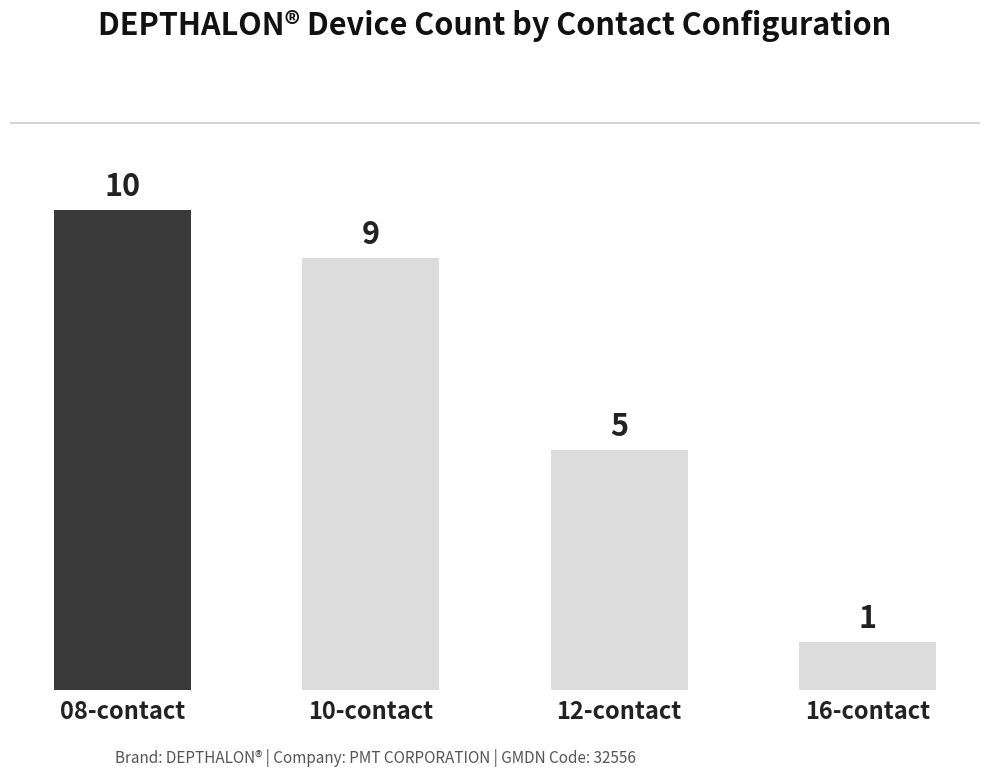

Rank the categories by value from highest to lowest.

08-contact, 10-contact, 12-contact, 16-contact